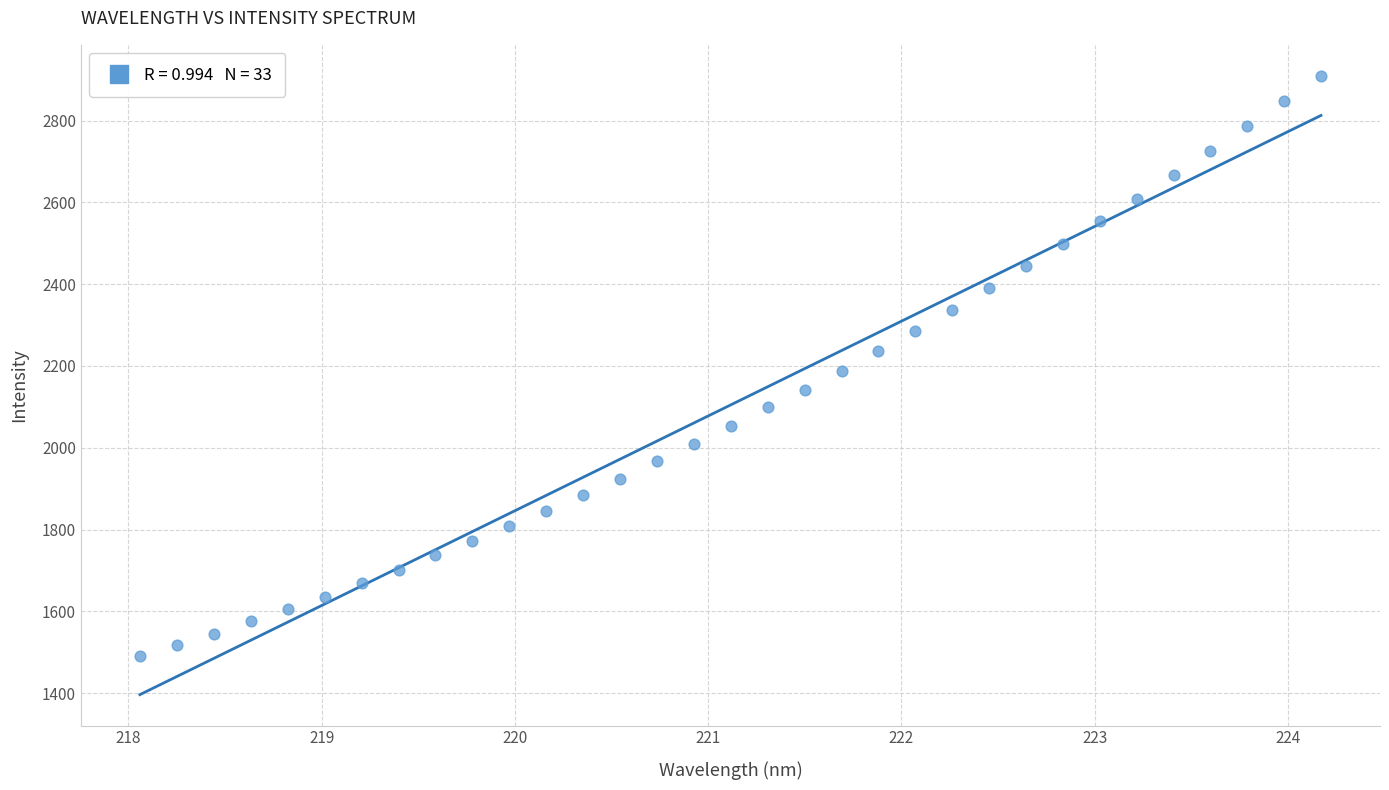

What is the range of X values (max minus min)?

6.1